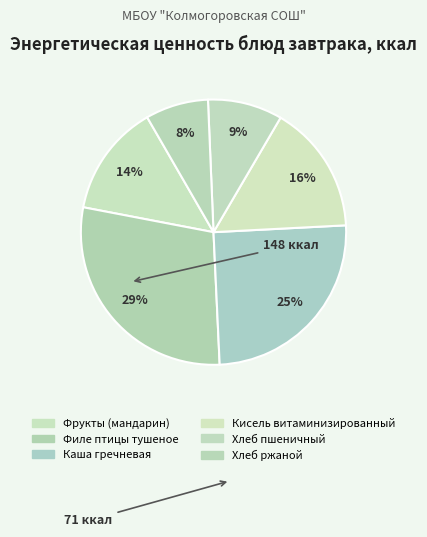

What percentage is NOT represented by Хлеб ржаной?

92.3%